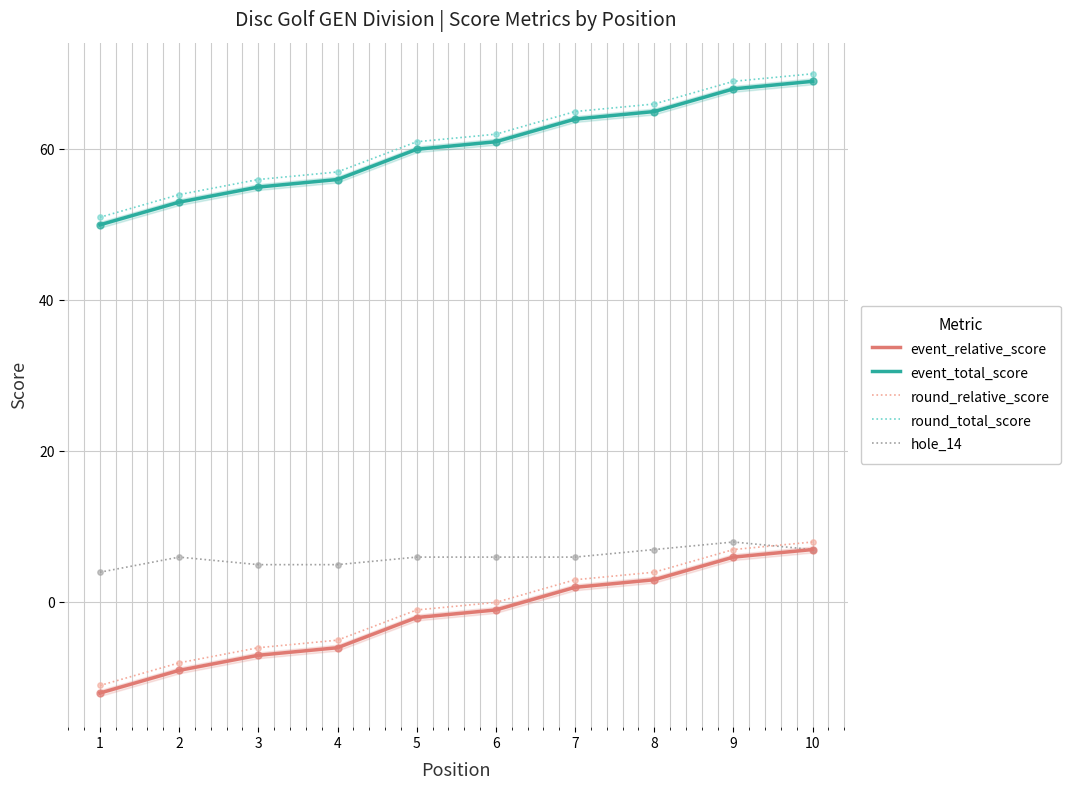

What are all the series names shown in the legend?

event_relative_score, event_total_score, round_relative_score, round_total_score, hole_14